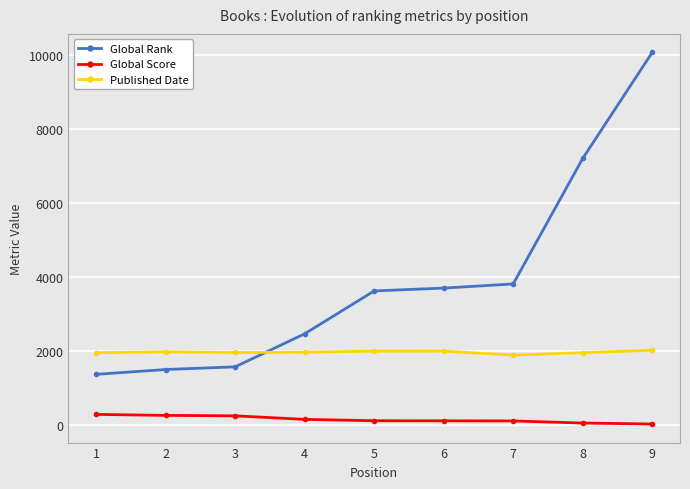

True or false: Published Date and Global Score cross at least once.

False